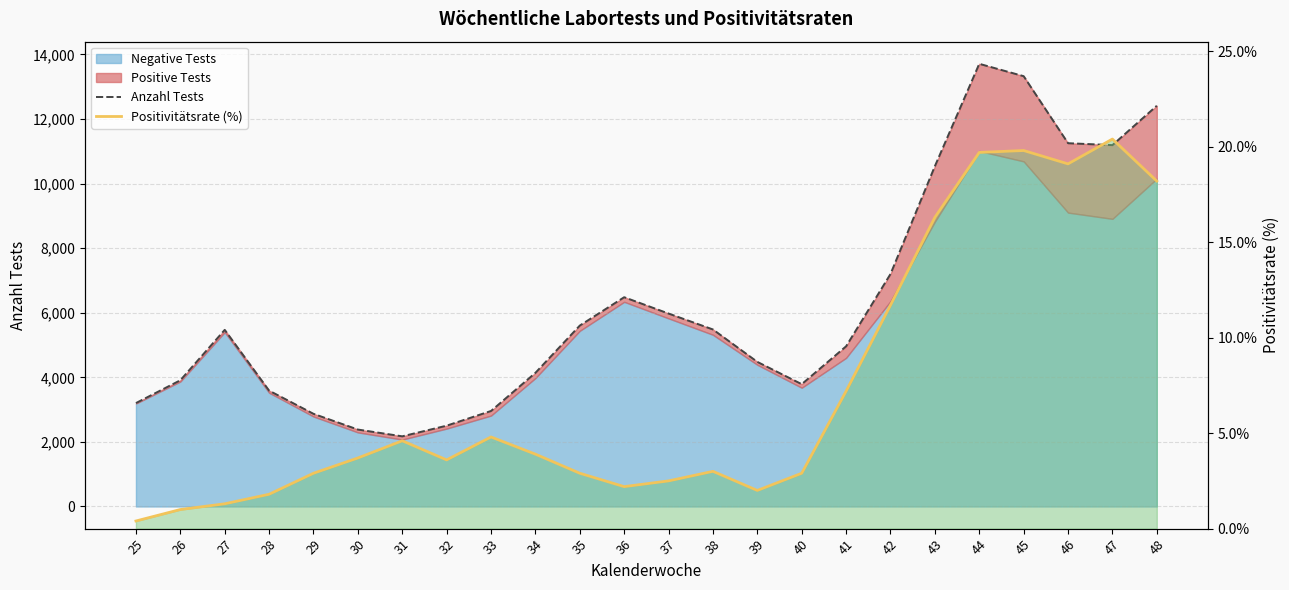

How many interior local peaks does the Positivitätsrate (%) series have?

5